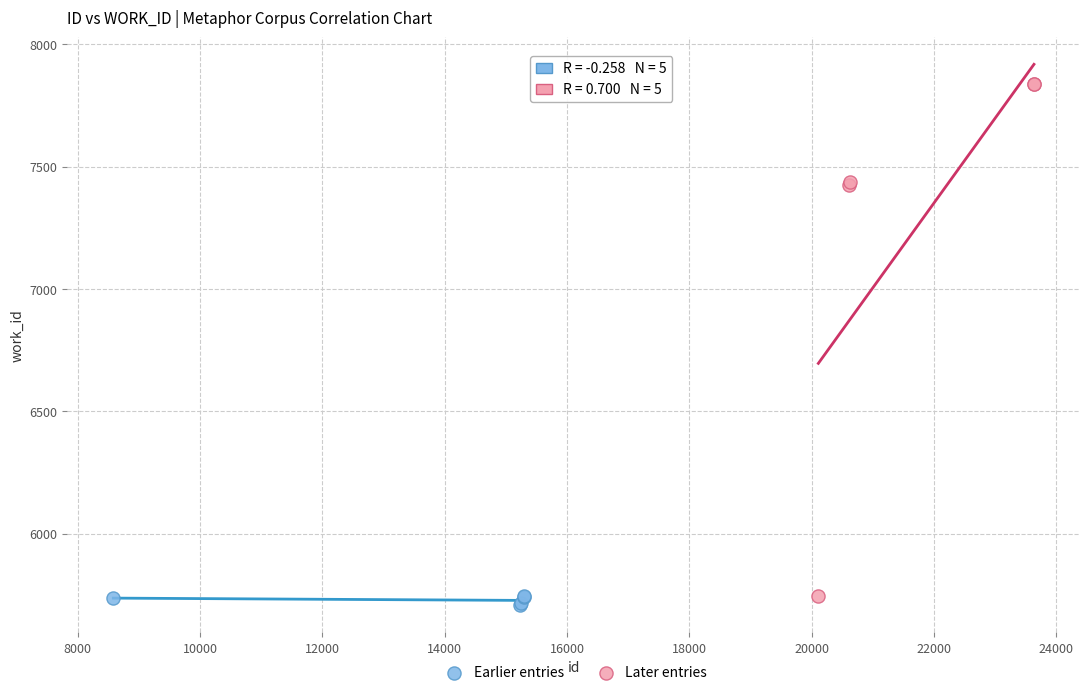

What are all the series names shown in the legend?

Earlier entries, Later entries